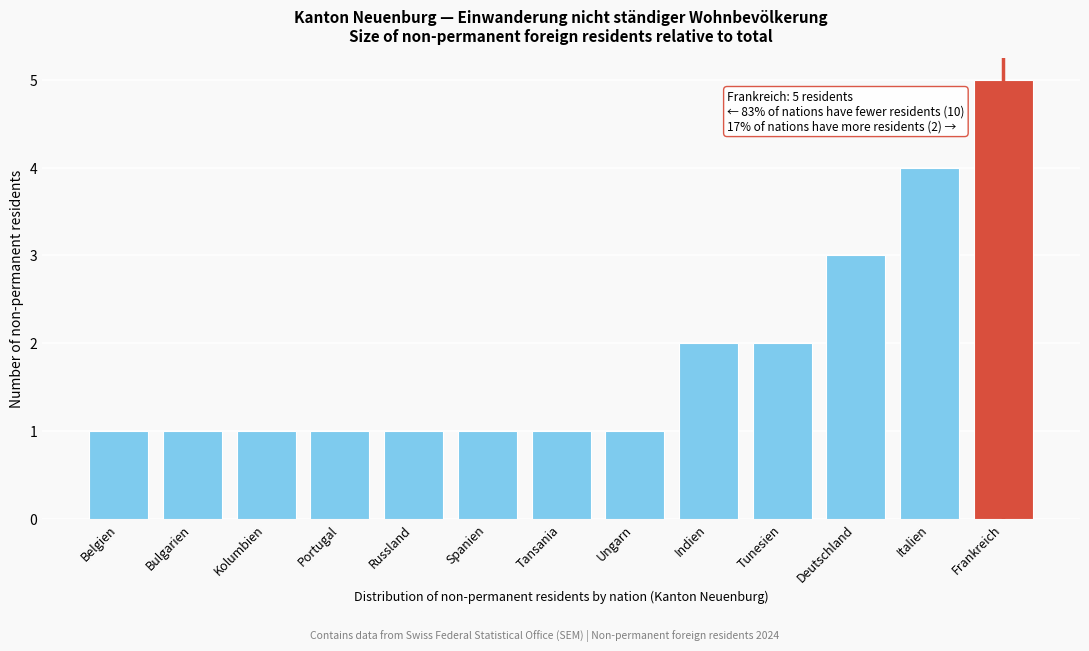

Reading left to right, transcribe all the data shown in this chart.

1	1	1	1	1	1	1	1	2	2	3	4	5